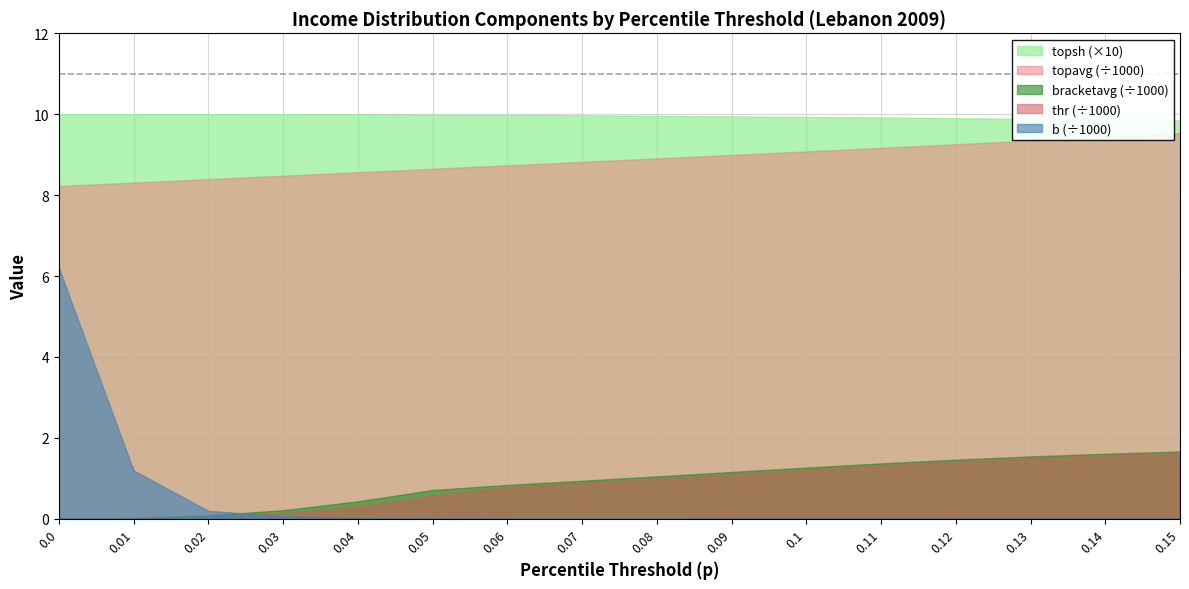

Which series changed the most between 0.0 and 0.11?

b (÷1000)